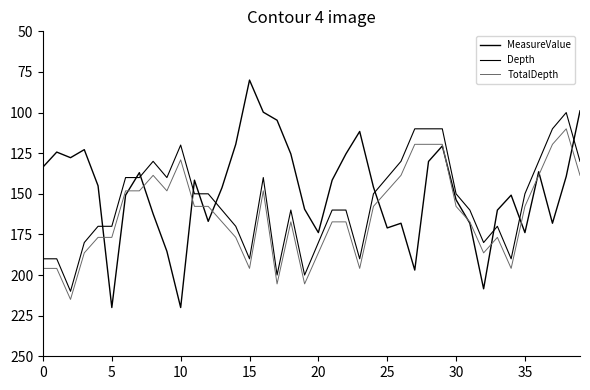

What is the maximum value for TotalDepth?

215.0